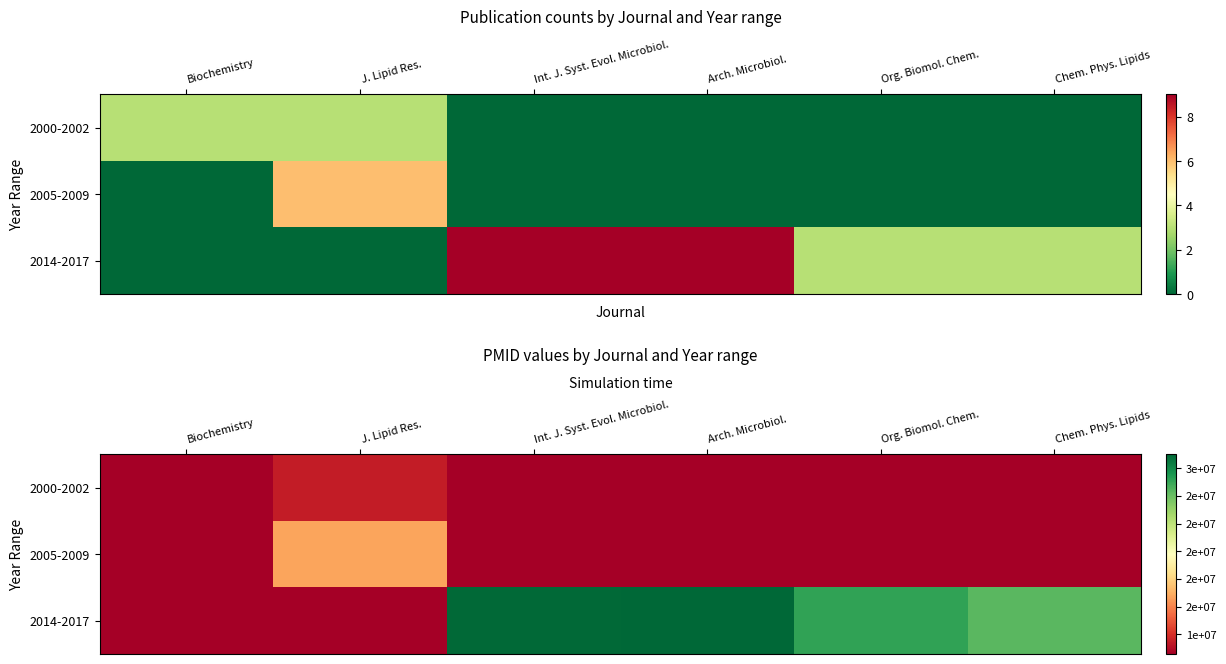

What is the difference between the 2000-2002 values at Biochemistry and Int. J. Syst. Evol. Microbiol.?

10727224